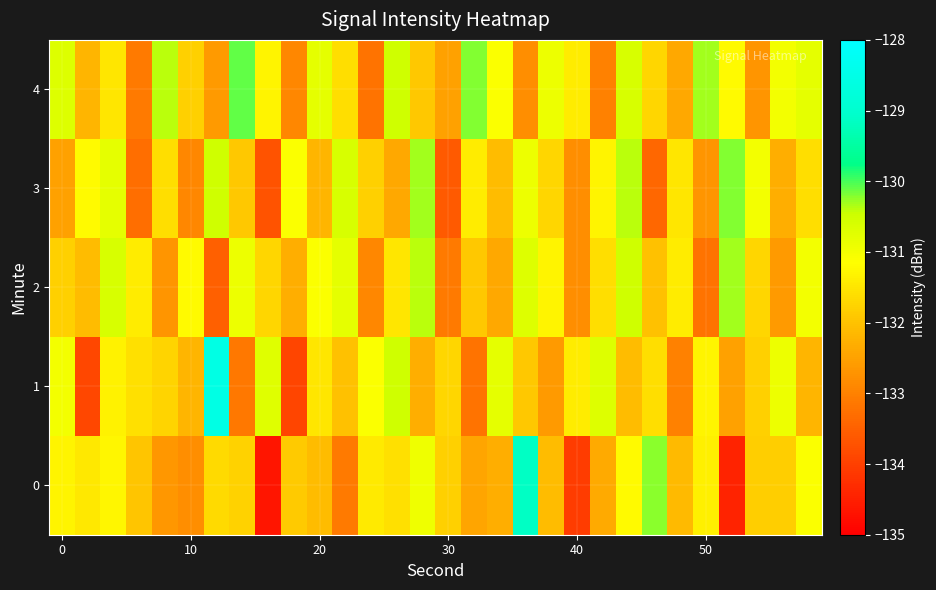

What is the minimum value shown in the chart?

-134.7